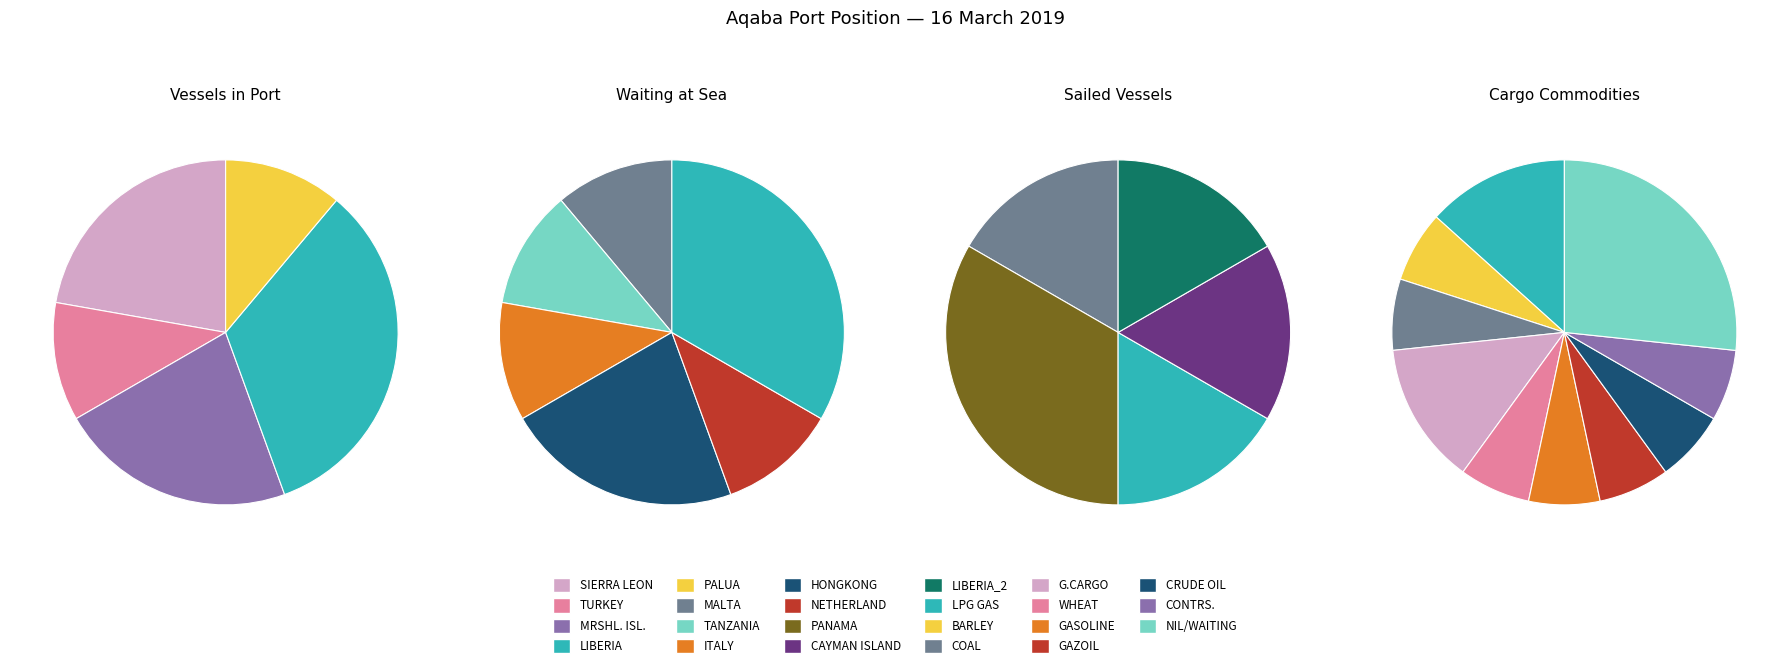

Do Sailed Vessels and Waiting at Sea together represent more than half of the pie?

Yes